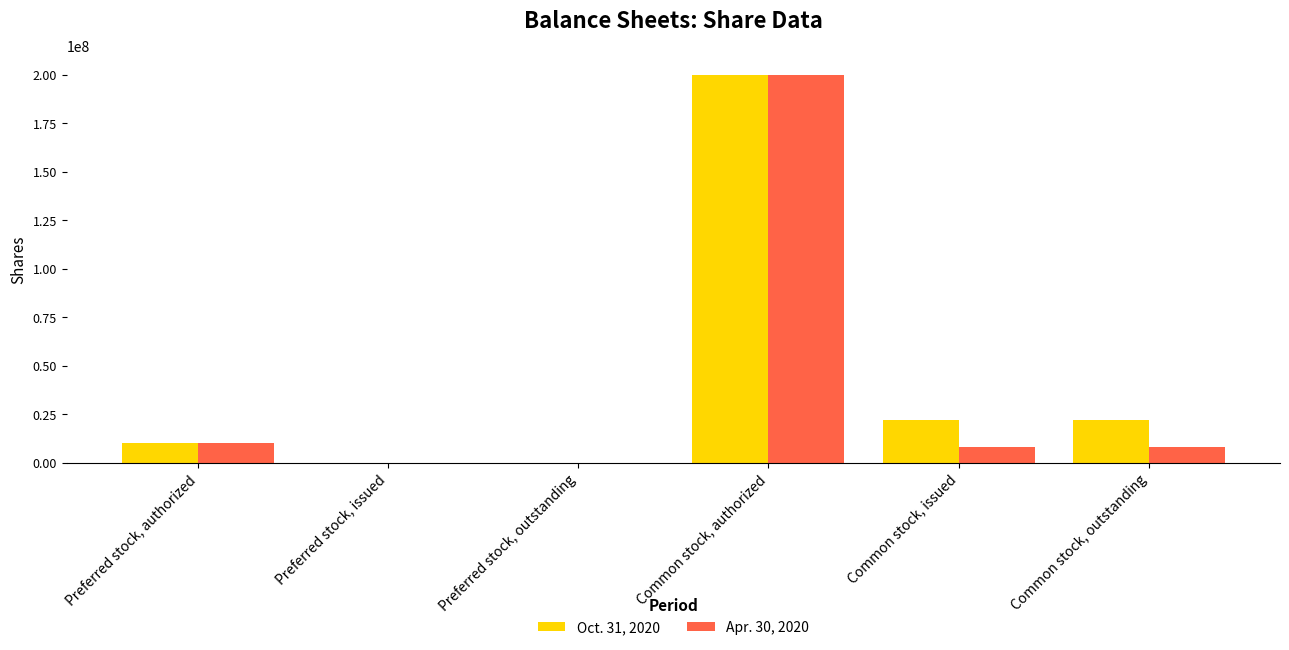

At which label does Oct. 31, 2020 first exceed 22066685?

Common stock, authorized